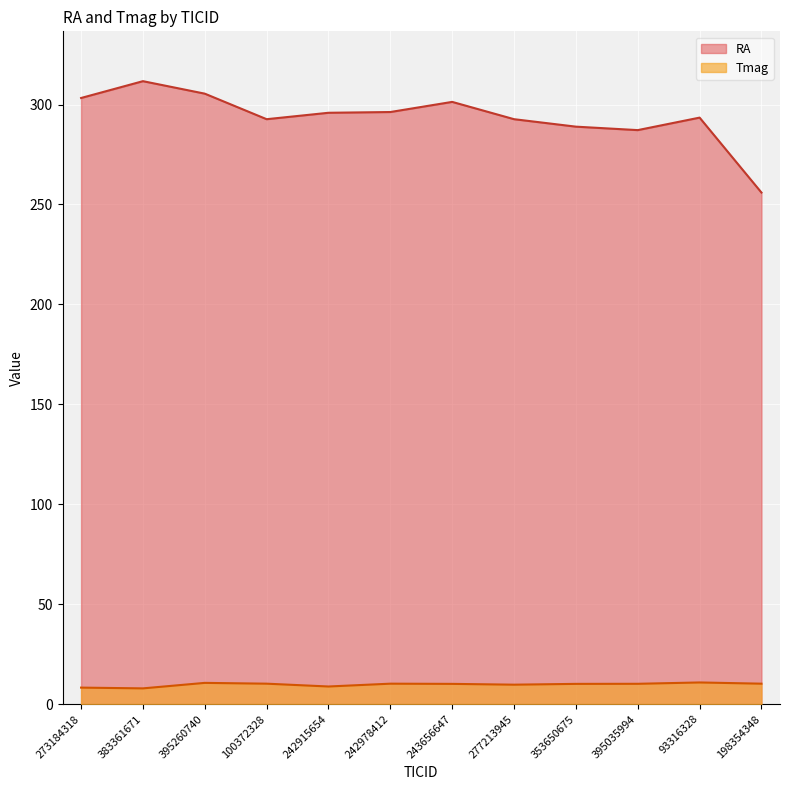

The Tmag series shows 14.4 at 395260740. True or false?

False